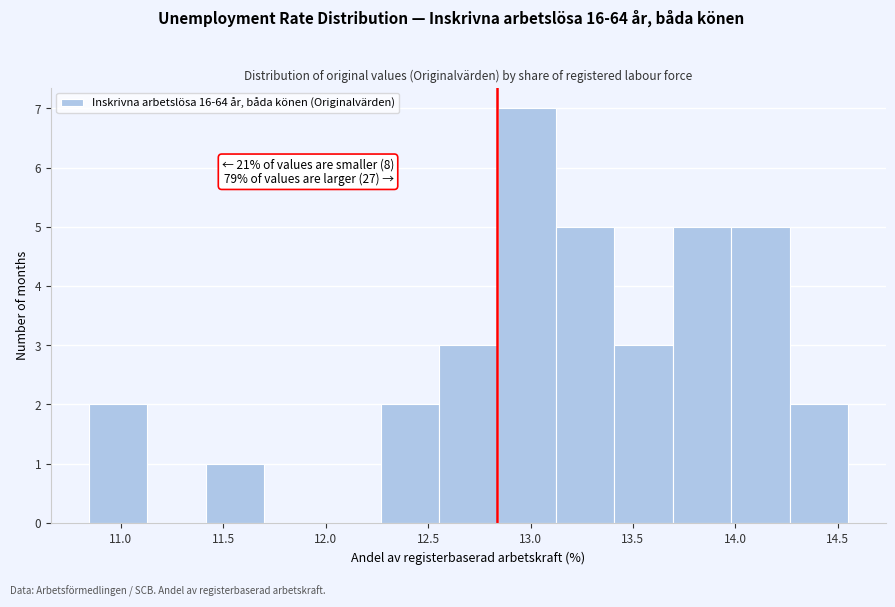

Which range on the x-axis has the tallest bar?

12.85 to 13.10